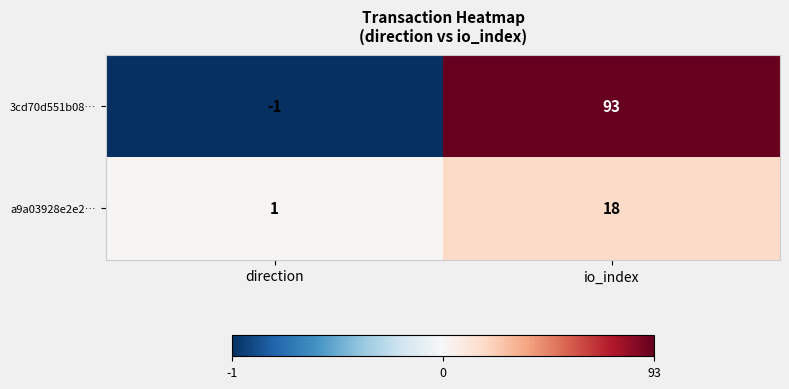

Which series changed the most between direction and io_index?

3cd70d551b08…